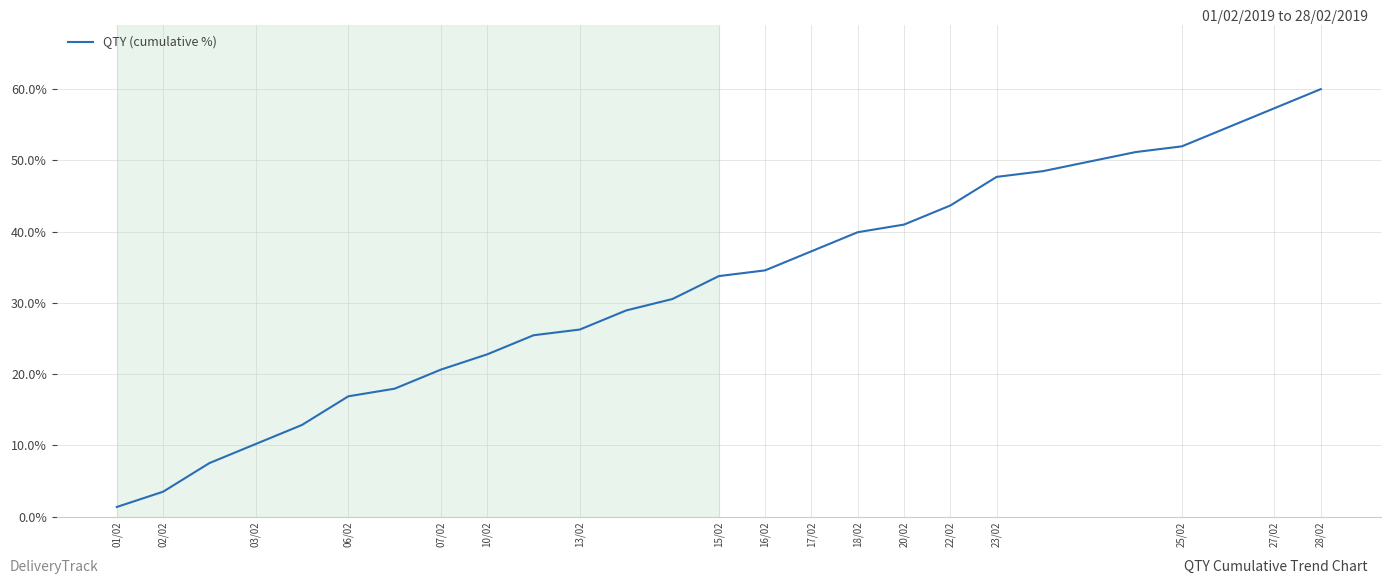

What is the greatest value displayed?

60.0